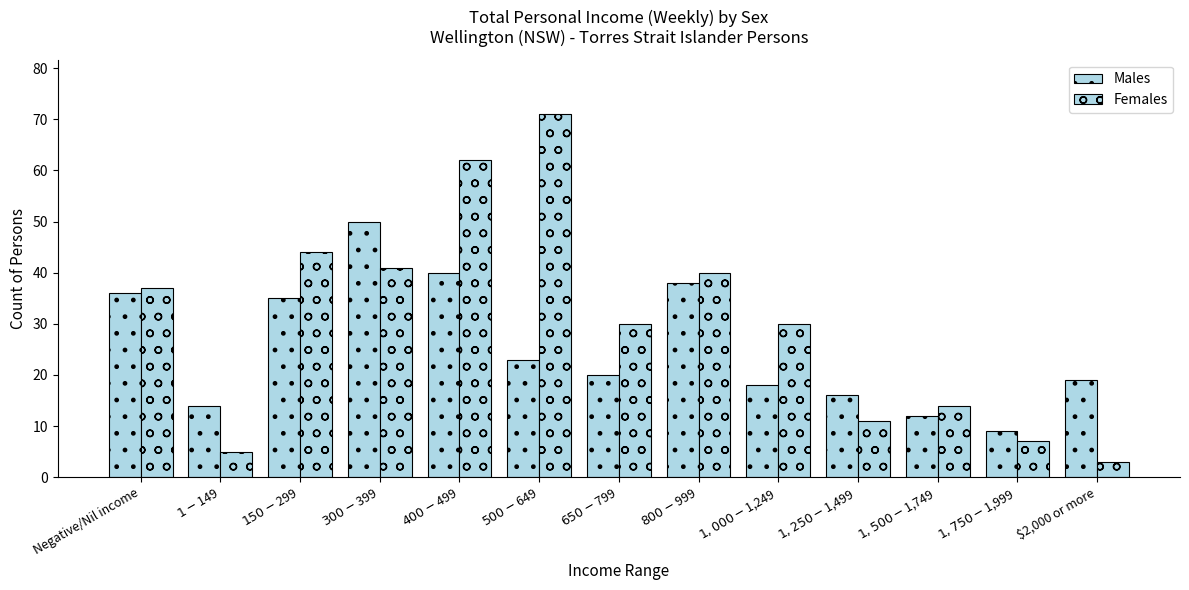

Reading left to right, list all the values displayed in this chart.

Males: 36	14	35	50	40	23	20	38	18	16	12	9	19
Females: 37	5	44	41	62	71	30	40	30	11	14	7	3